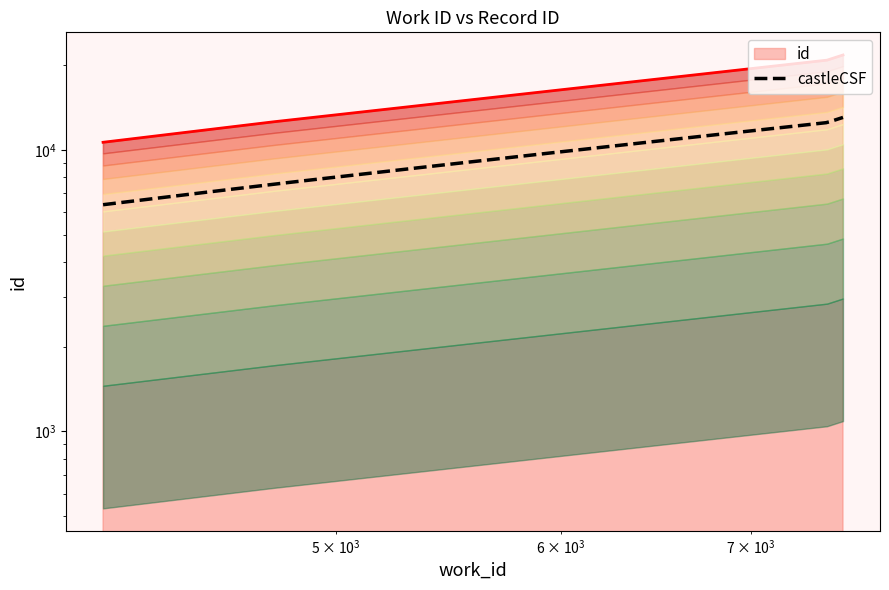

What is the value of the 3rd point from the left?

20845